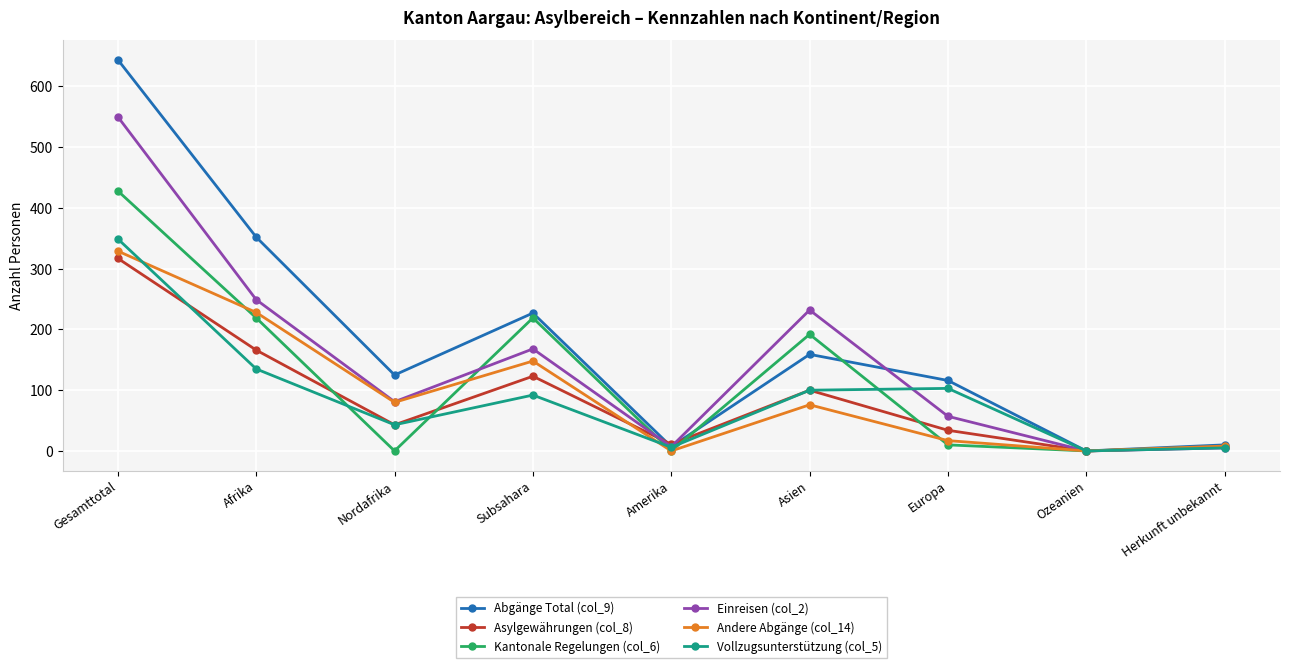

What is the label of the 8th point from the right?

Afrika